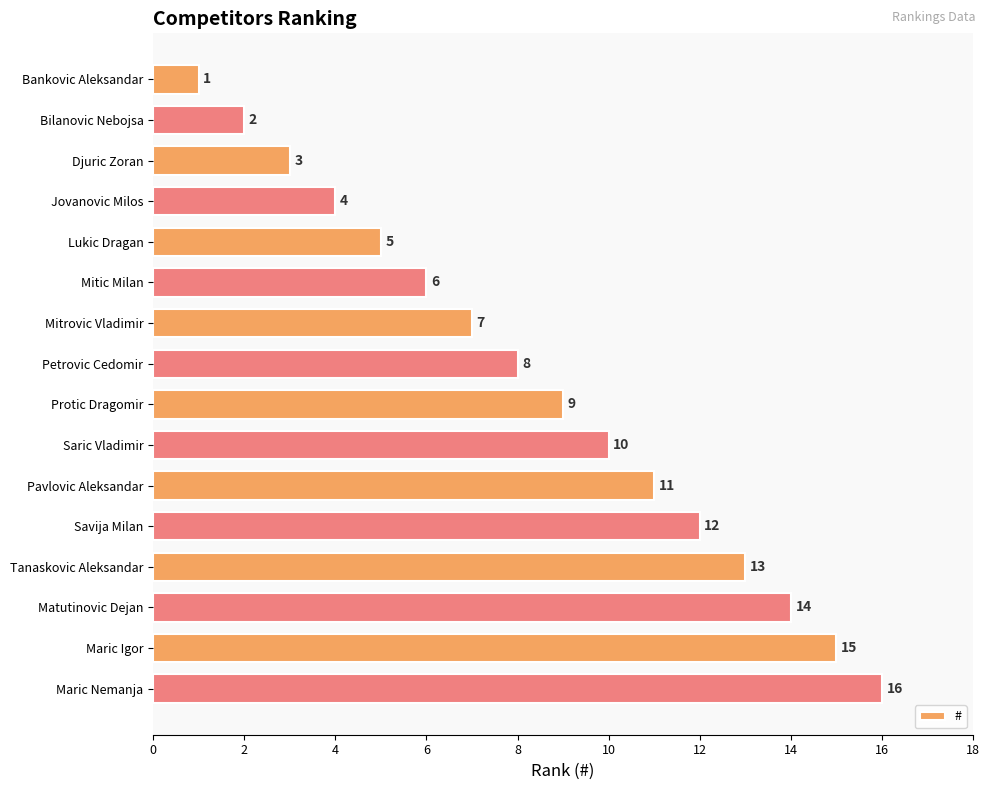

What is the maximum value shown in the chart?

16